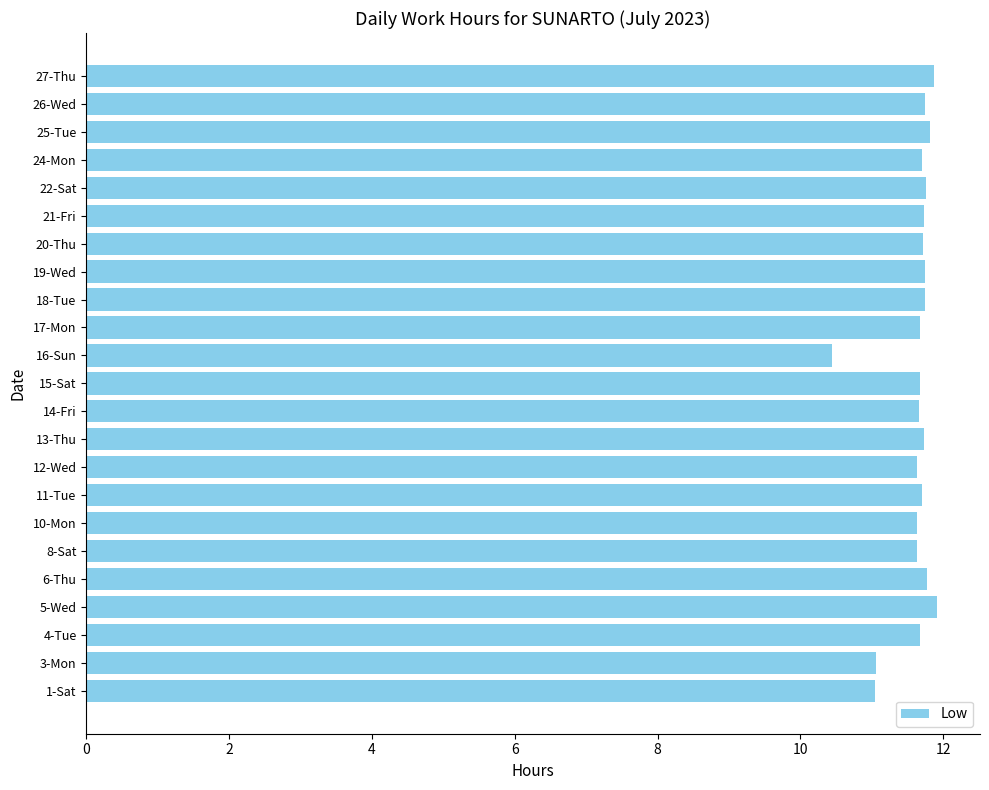

Does the chart contain any negative values?

No